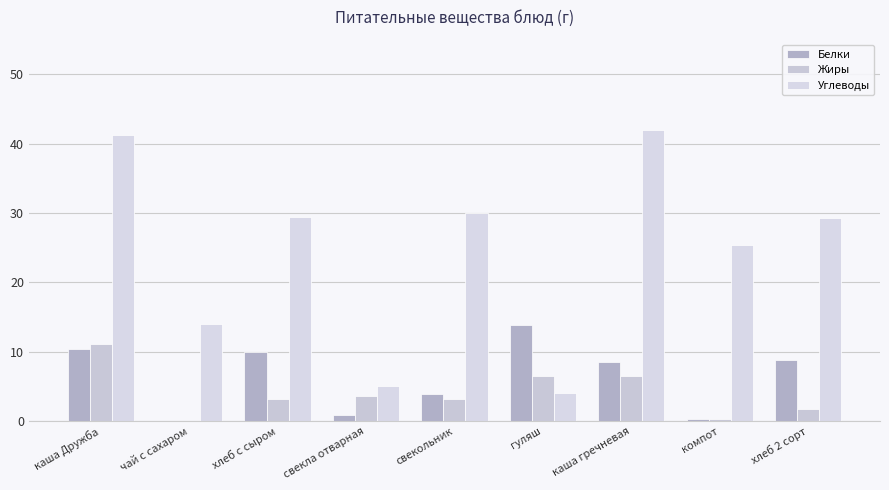

The Жиры series shows 1.7 at свекольник. True or false?

False